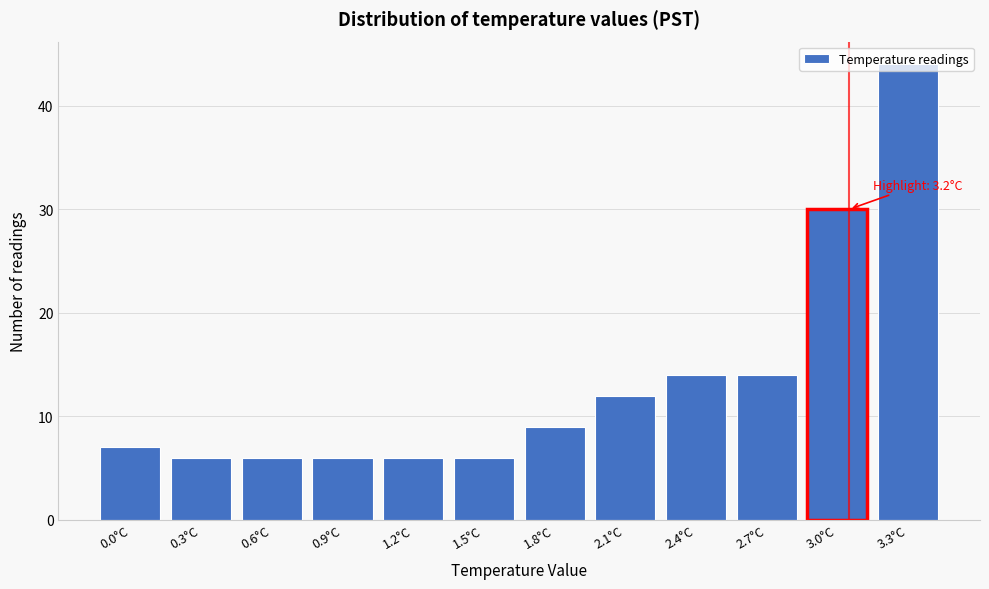

Which category has the highest value across all series?

3.3°C